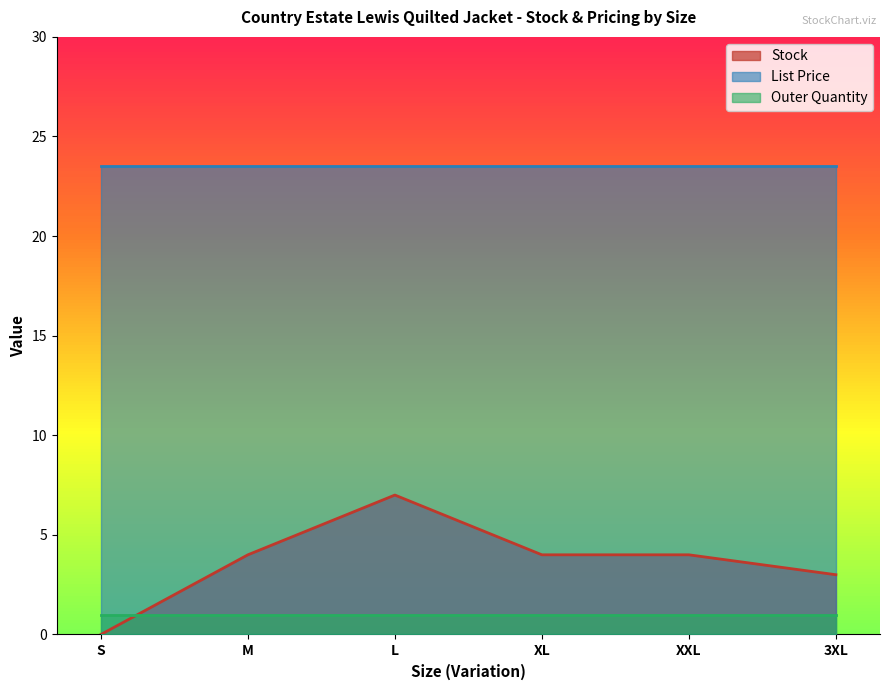

Rank the categories by Stock value from lowest to highest.

S, 3XL, M, XL, XXL, L